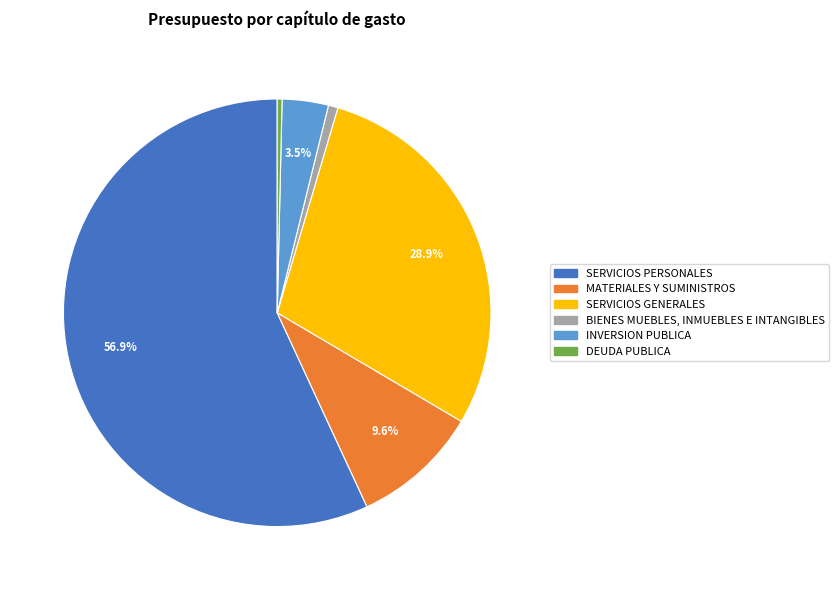

Is it true that MATERIALES Y SUMINISTROS is 24% of the pie?

False